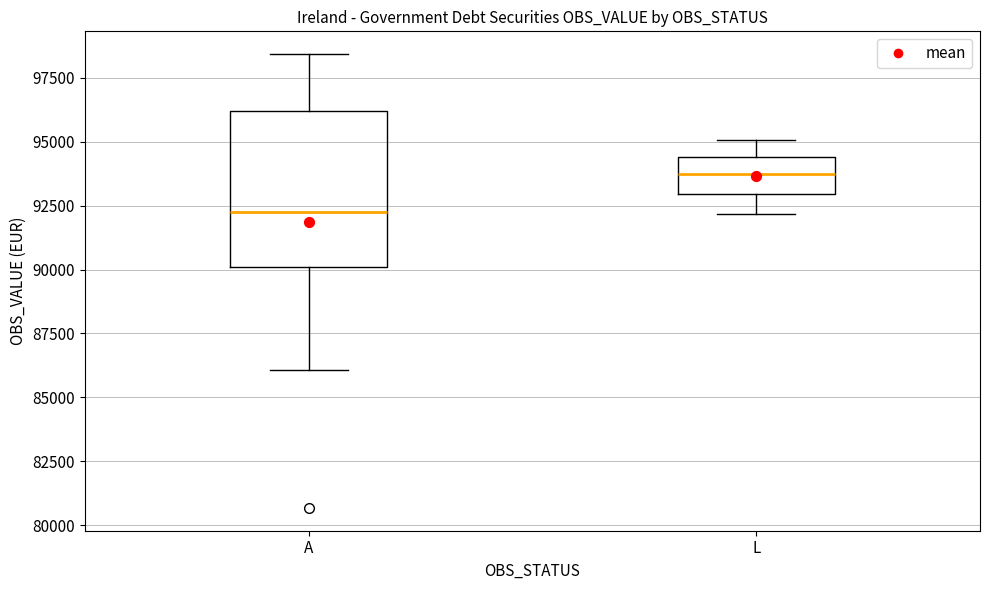

Reading left to right, transcribe this box plot: for each box, give where its median line is, the range the box spans, and where its two whiskers end, as read against the y-axis. The values are not printed on the chart, so give them approximately, as read against the axis.

A: median 92500, box 90000 to 96000, whiskers 86000 to 98500
L: median 93500, box 93000 to 94500, whiskers 92000 to 95000